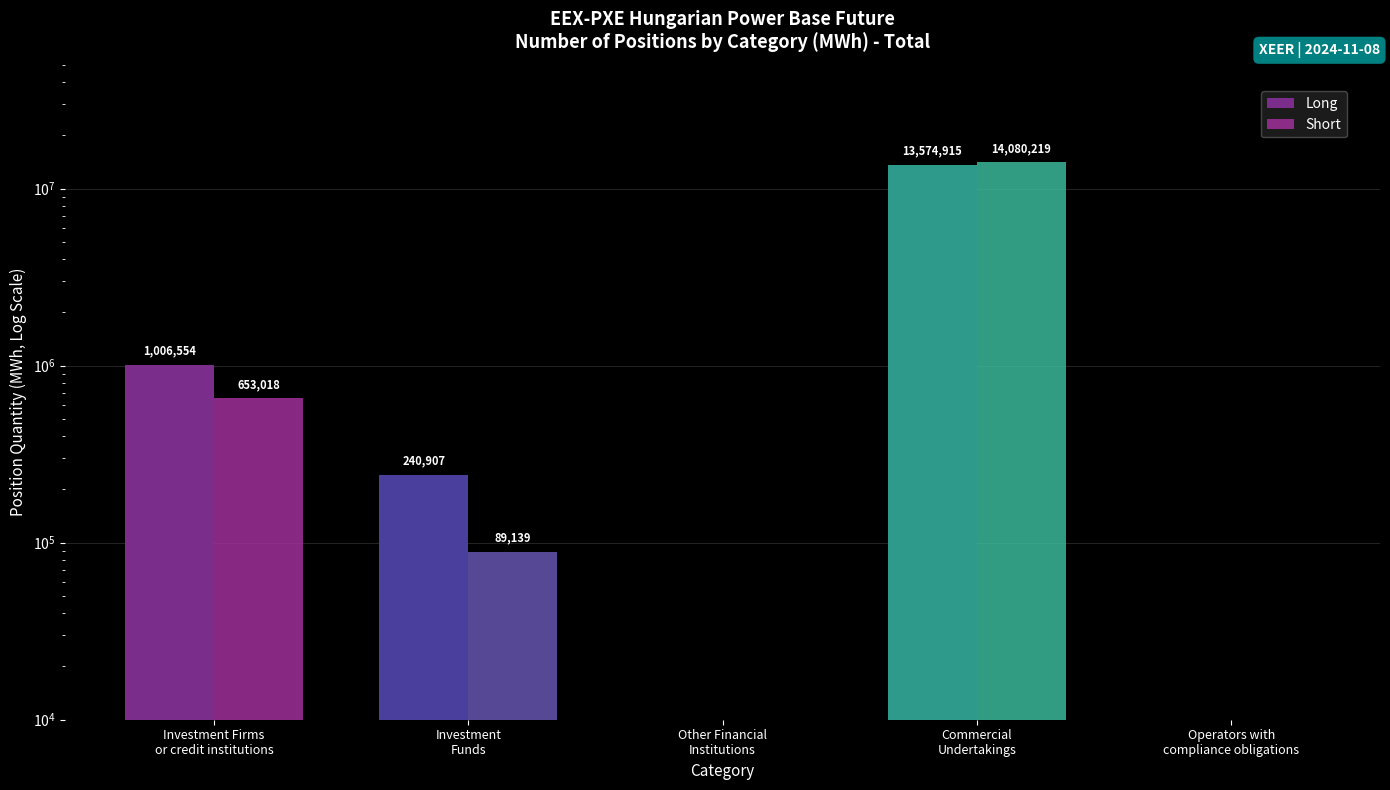

What is the difference between the maximum and minimum values in the Short series?

14080219